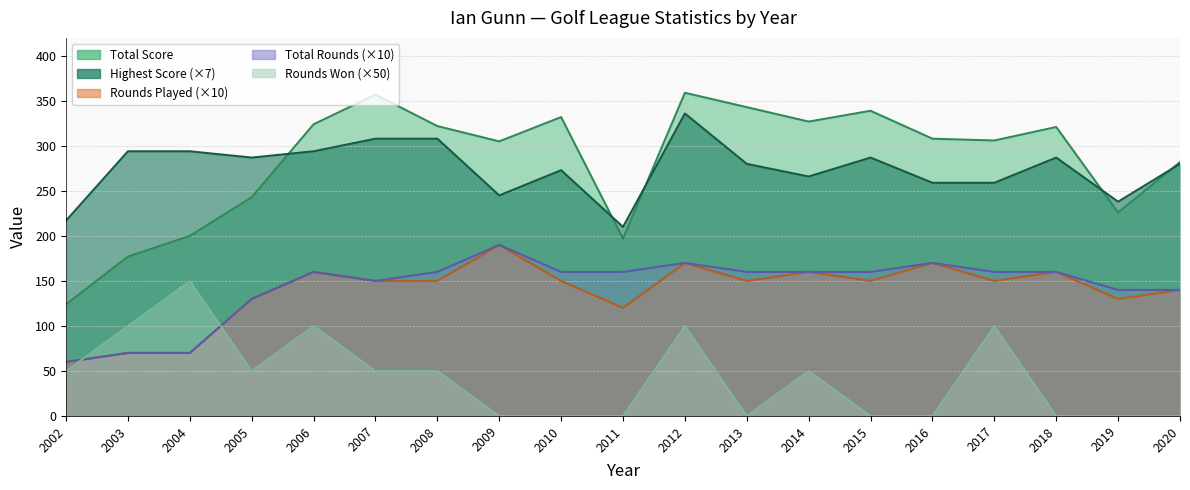

List the series in order of their peak value, lowest first.

Rounds Won, Rounds Played, Total Rounds, Highest Score, Total Score